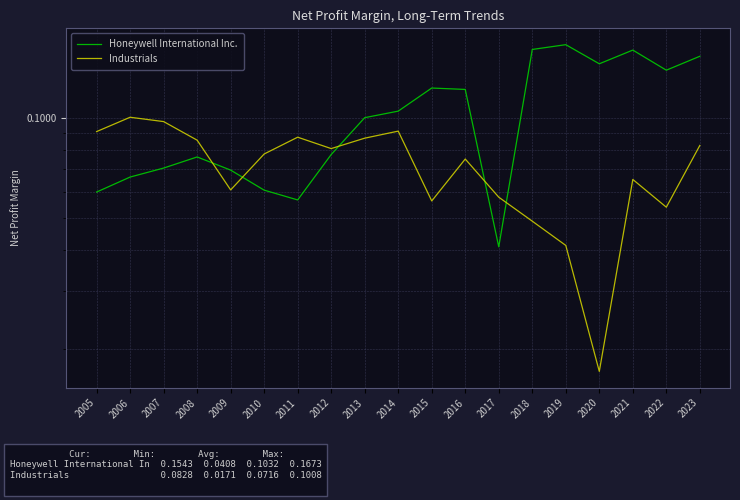

Count the Industrials values in the range 0 to 1.

19